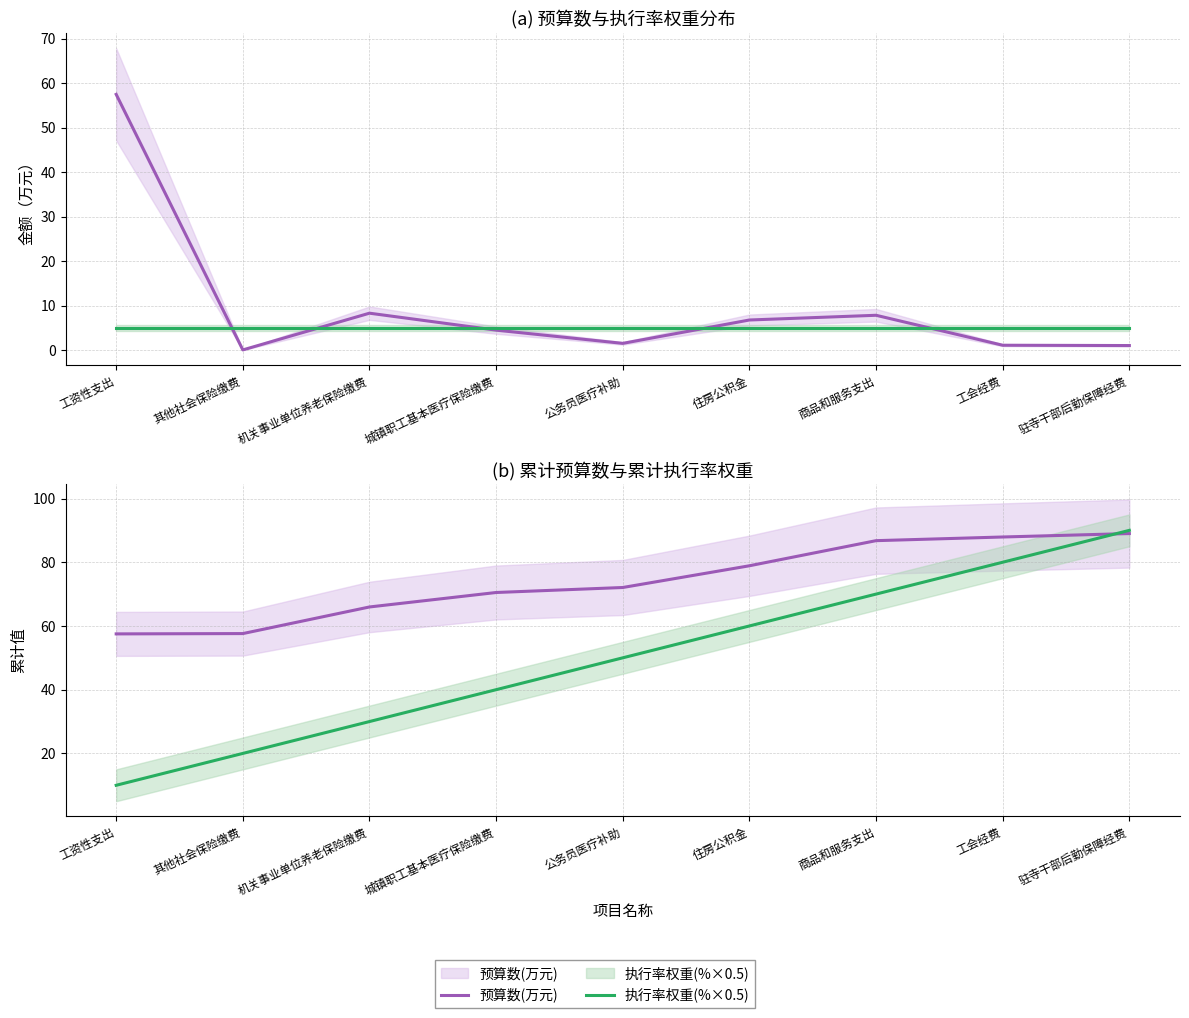

What is the value of the 预算数(万元) point at the 3rd from the left?

8.3